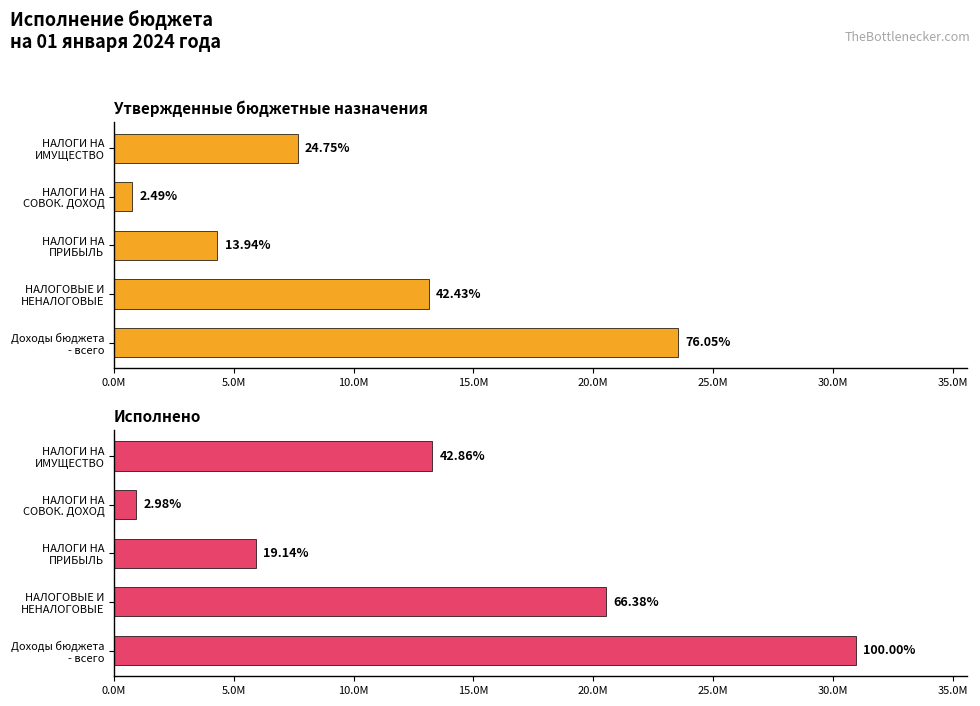

At how many categories does at least one series exceed 11001277?

3